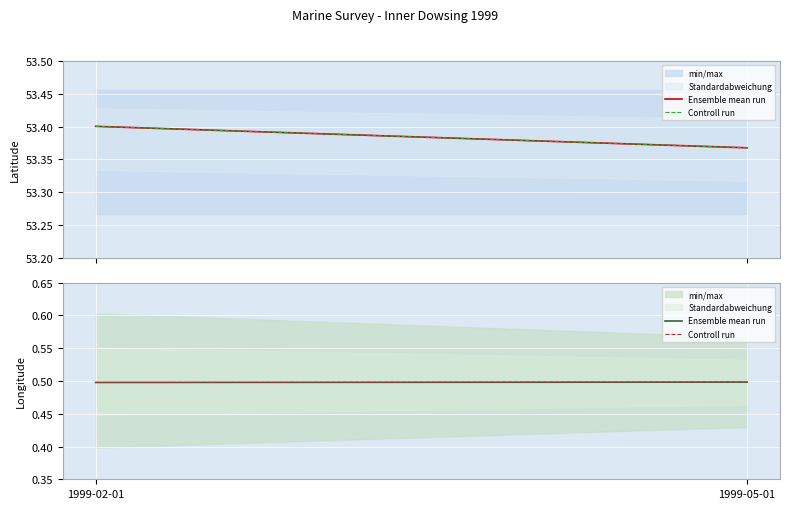

List the labels in order of Ensemble mean run value, smallest first.

1999-02-01, 1999-05-01